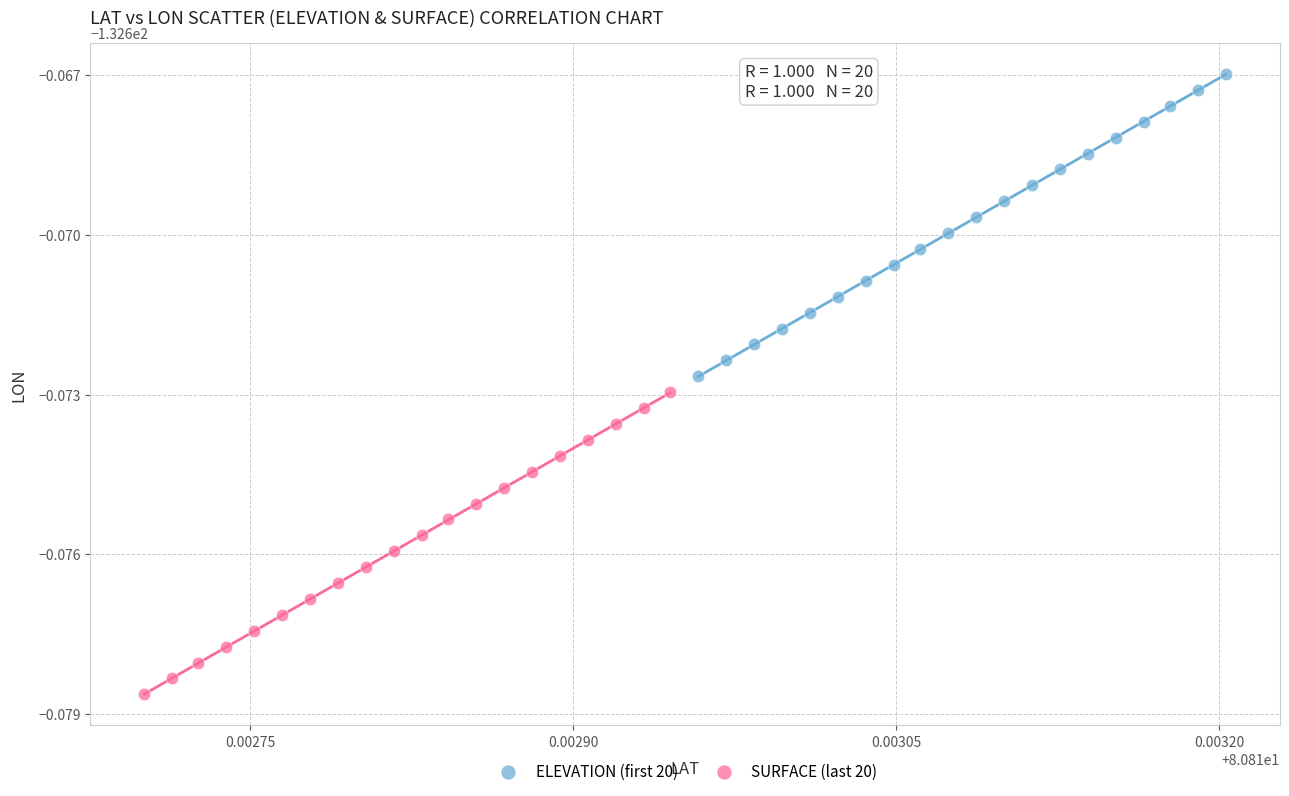

Which series contains the lowest Y value?

SURFACE (last 20)